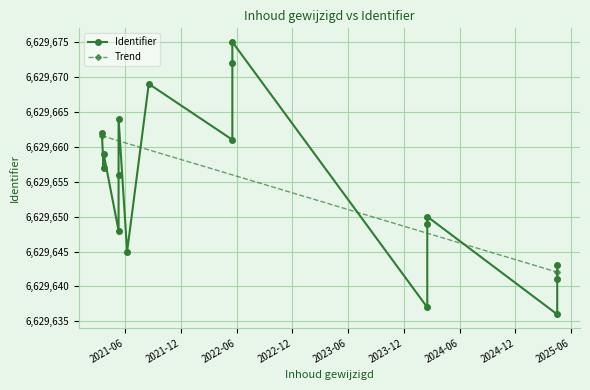

What is the average value?

6629654